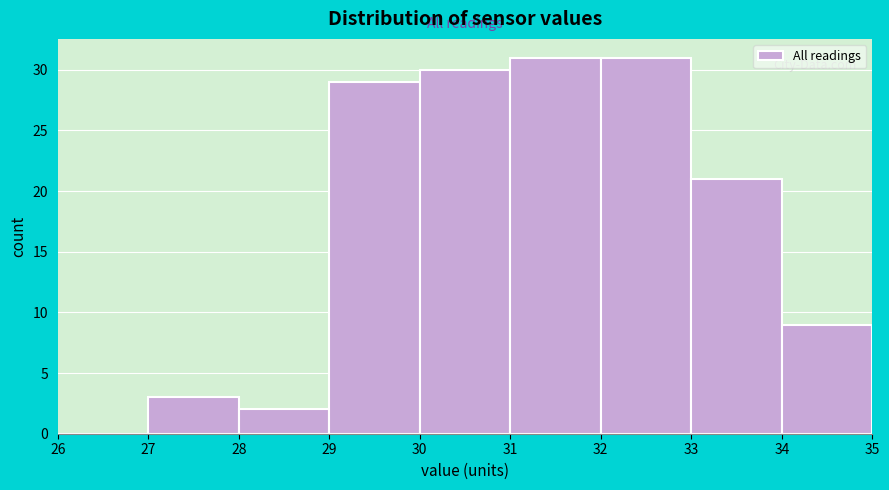

How tall is the bar that spans 32 to 33 on the x-axis? The values are not printed on the chart, so give them approximately, as read against the axis.

31